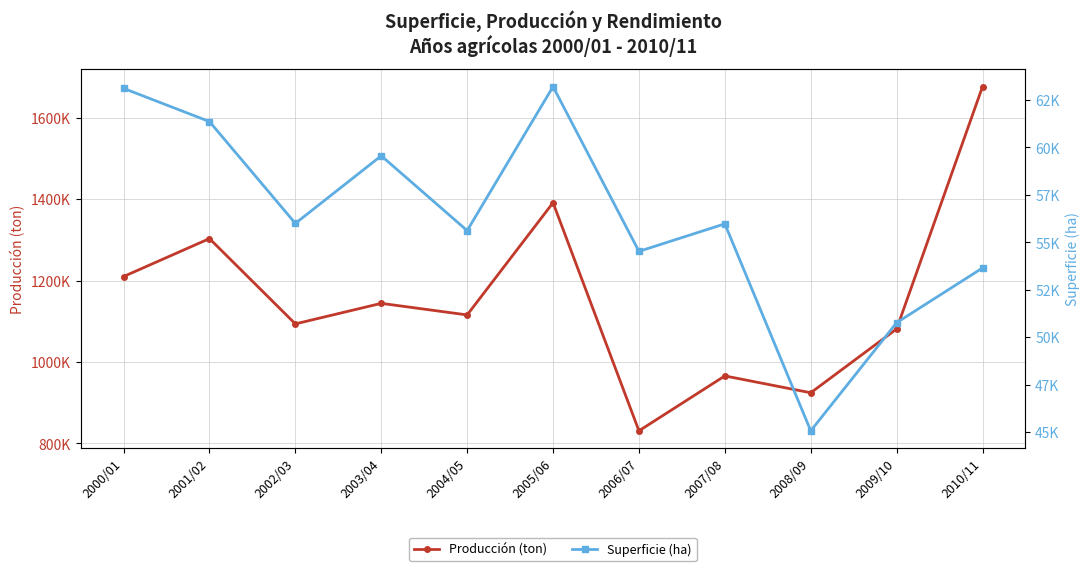

What is the maximum value for Superficie (ha)?

63200.0